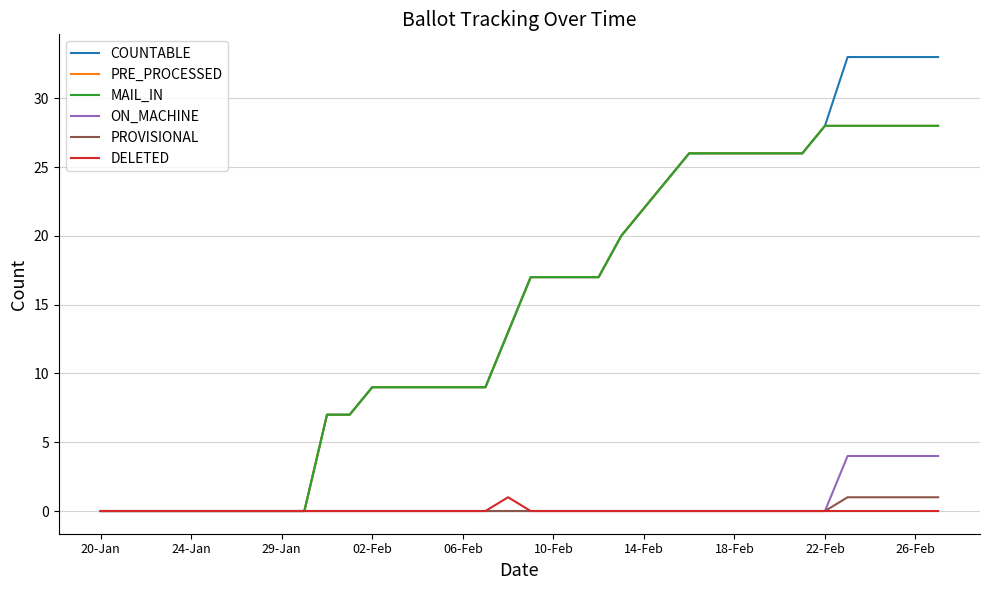

Count the ON_MACHINE values in the range 0 to 1.

33